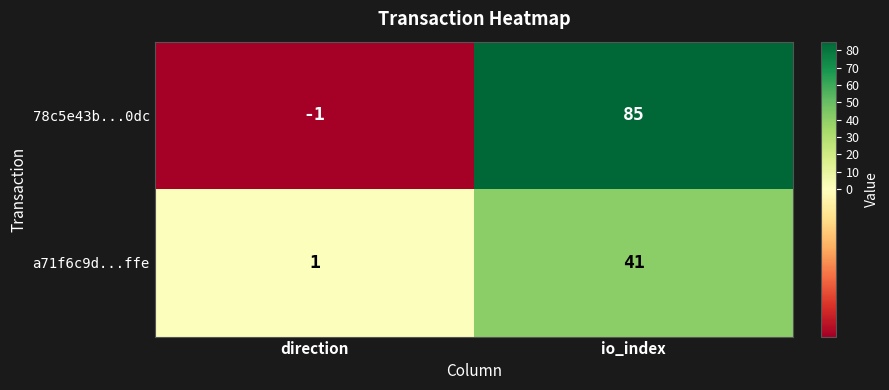

At how many categories does at least one series exceed 46?

1